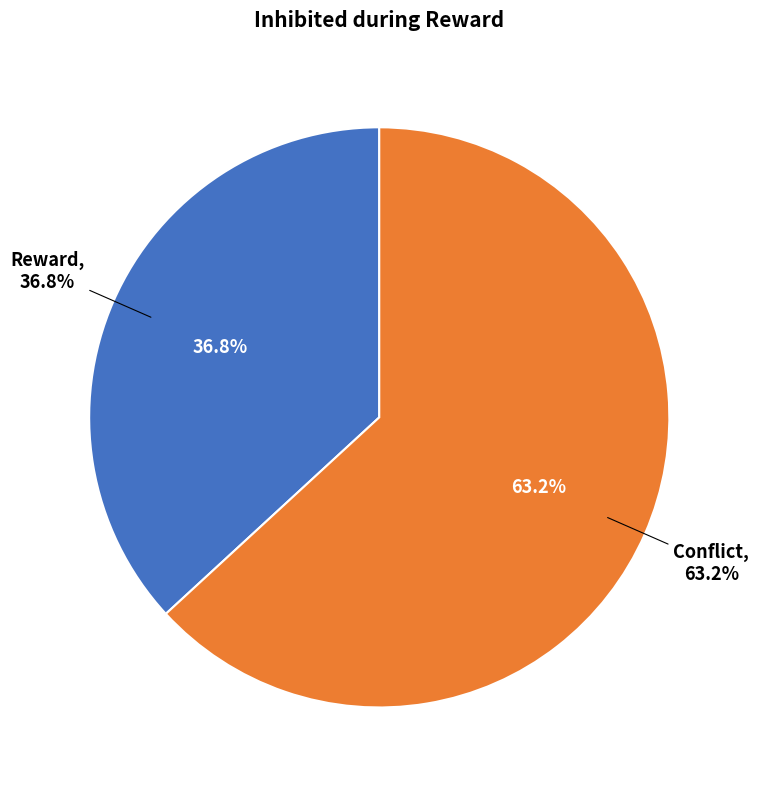

What is the ratio of the value at Conflict to the value at Reward?

1.7